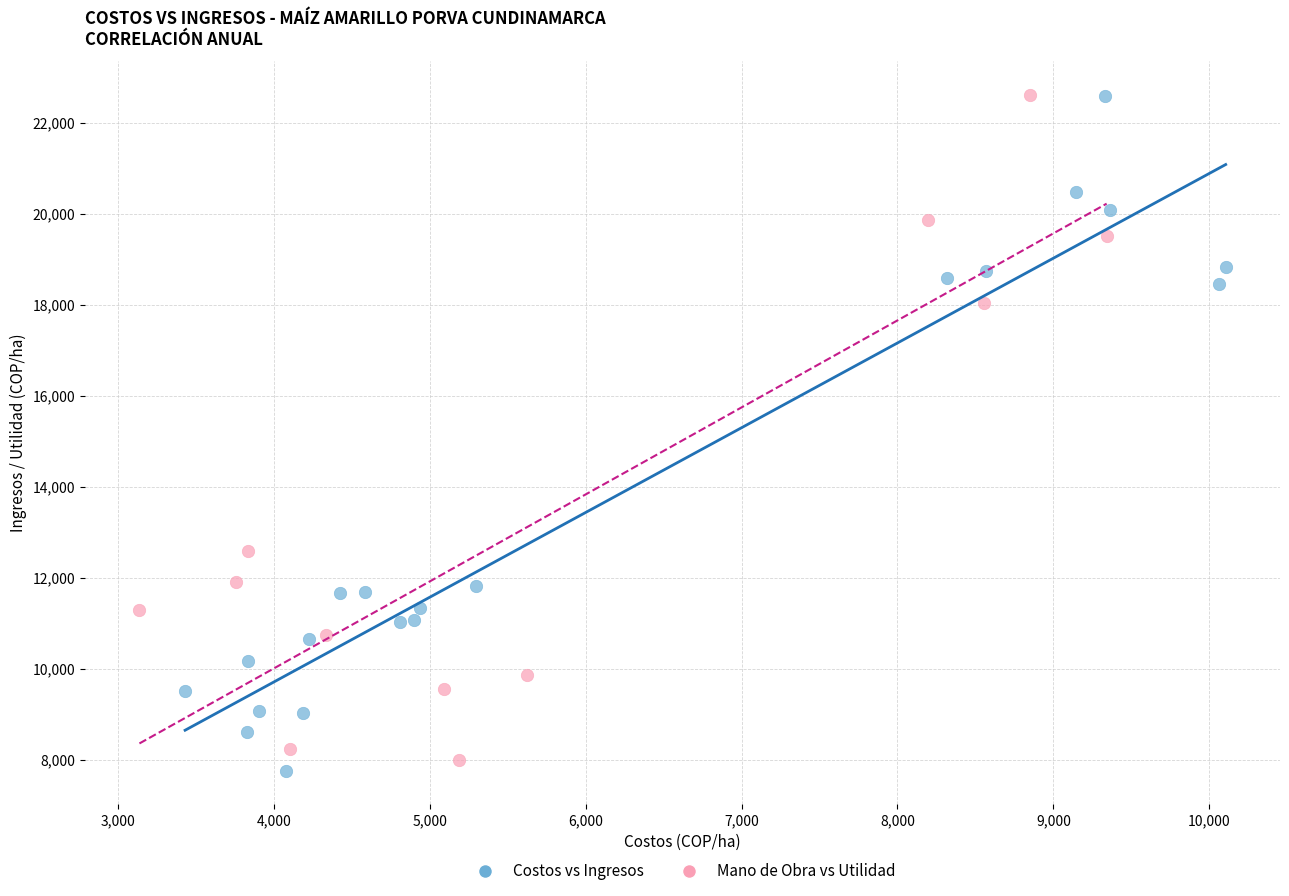

What are all the series names shown in the legend?

Costos vs Ingresos, Mano de Obra vs Utilidad